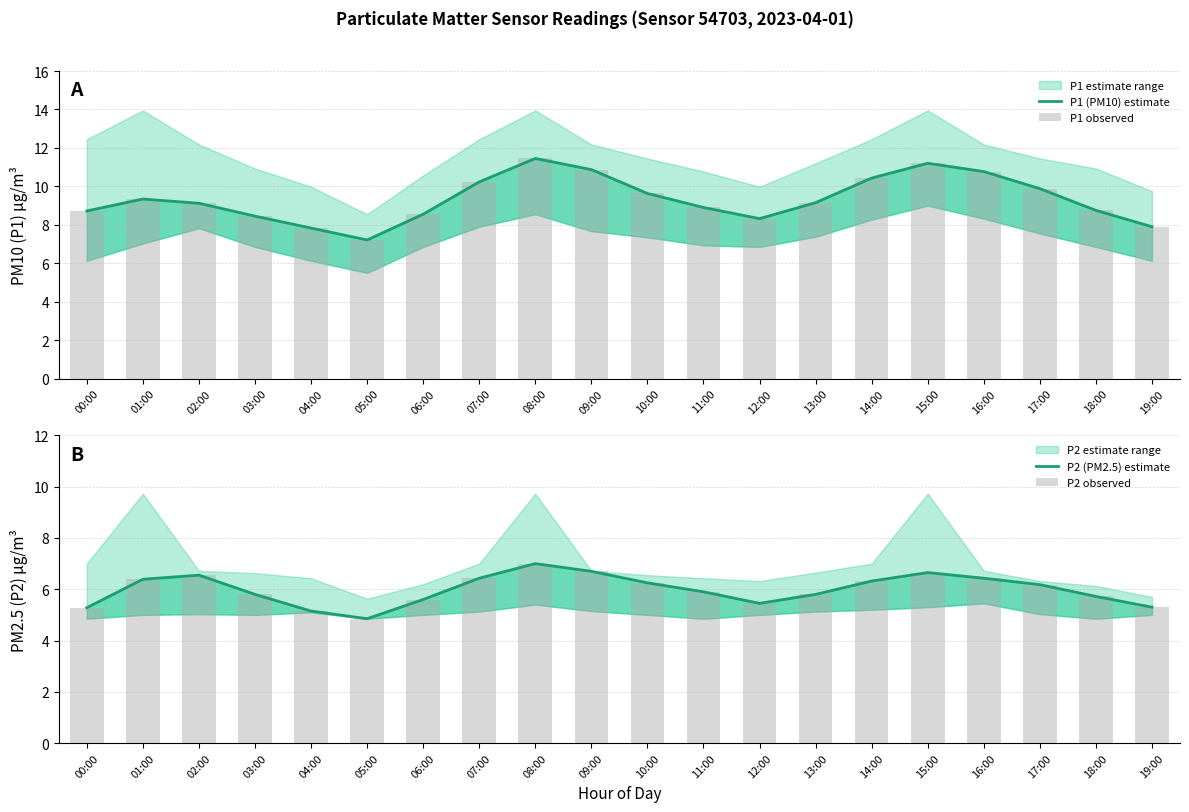

What is the difference between the highest and lowest values at 15:00?

4.5